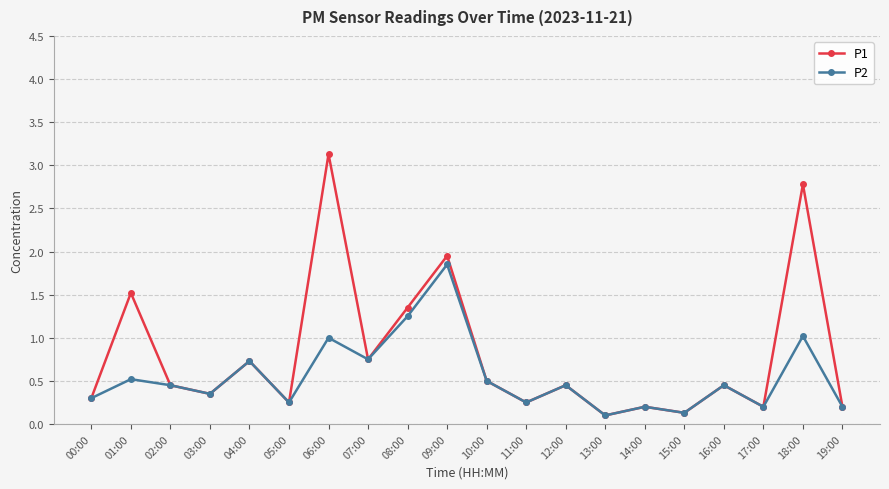

Which label corresponds to the largest value in the chart?

06:00